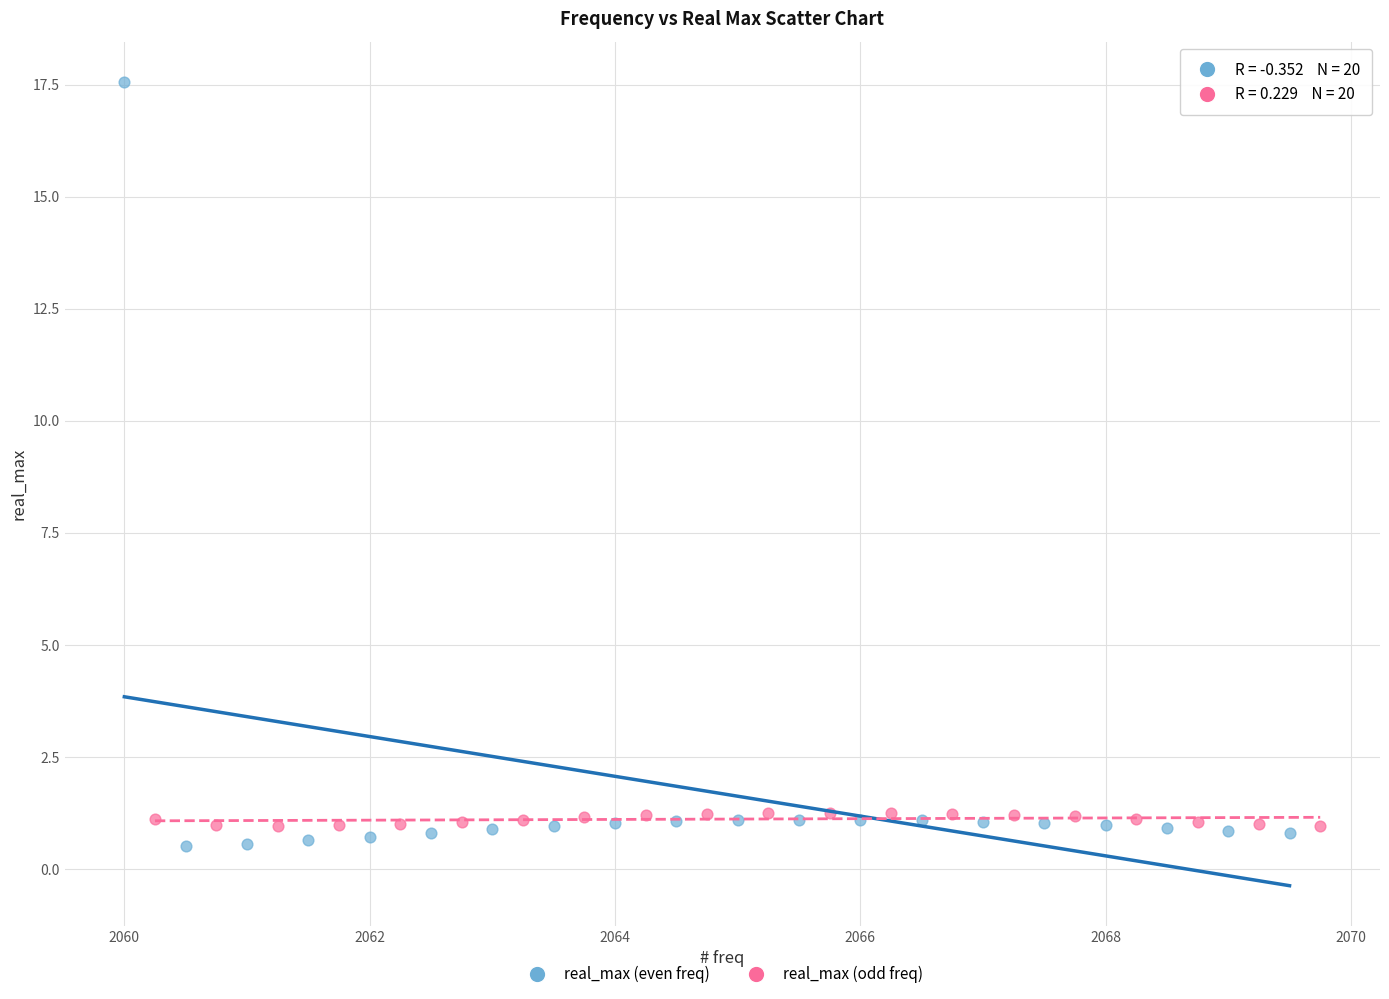

Which series reaches the maximum Y coordinate?

real_max (even freq)